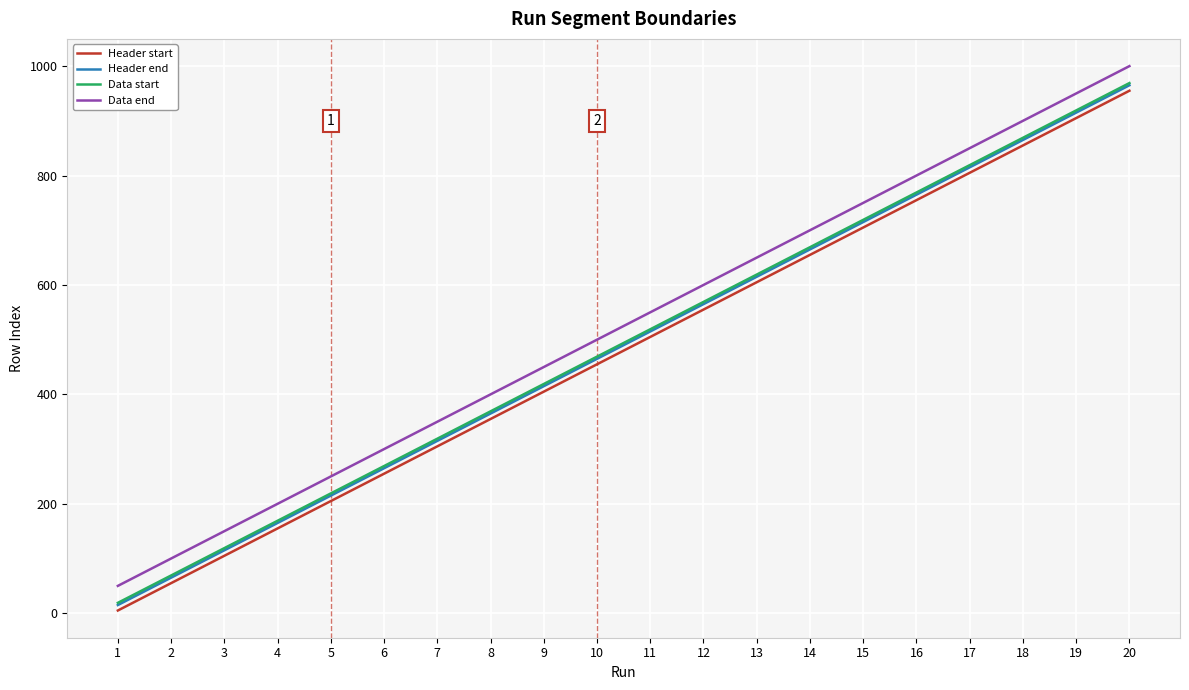

What is the spread (max minus min) of values at 2?

45